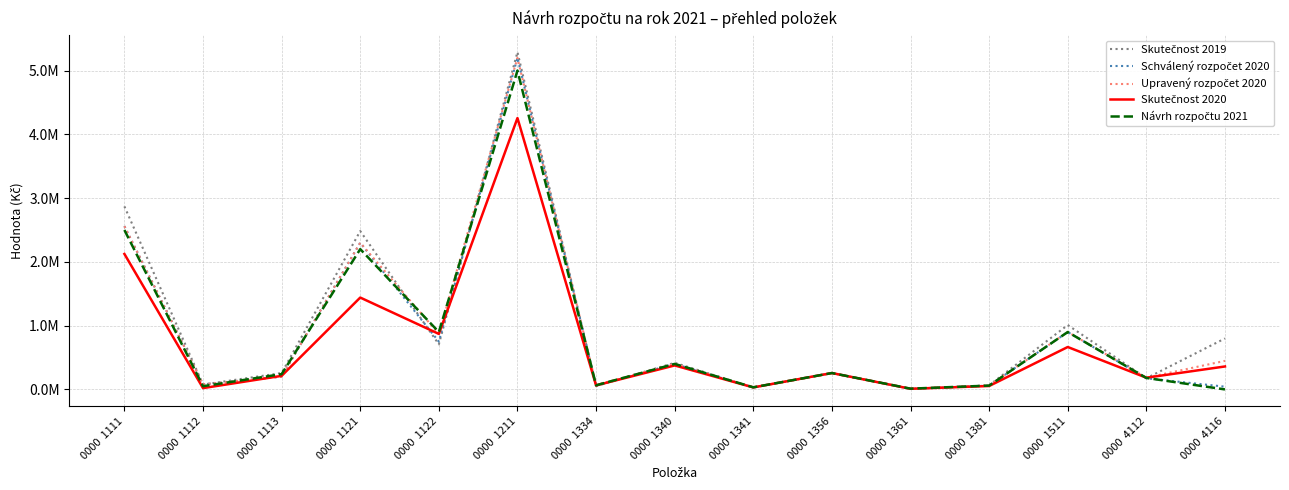

The Upravený rozpočet 2020 series shows 200000.0 at 0000  1113. True or false?

True